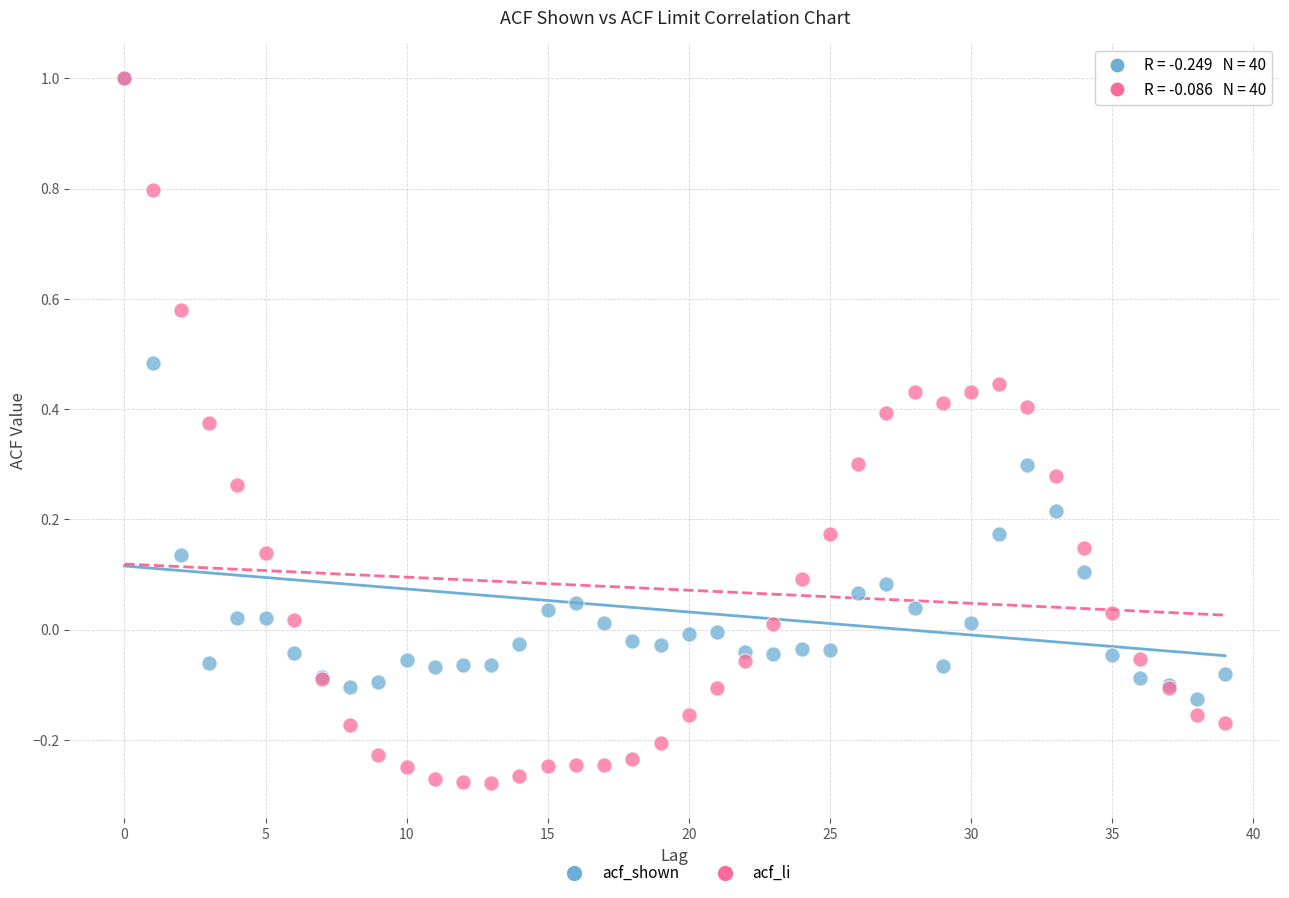

What are all the series names shown in the legend?

acf_shown, acf_li